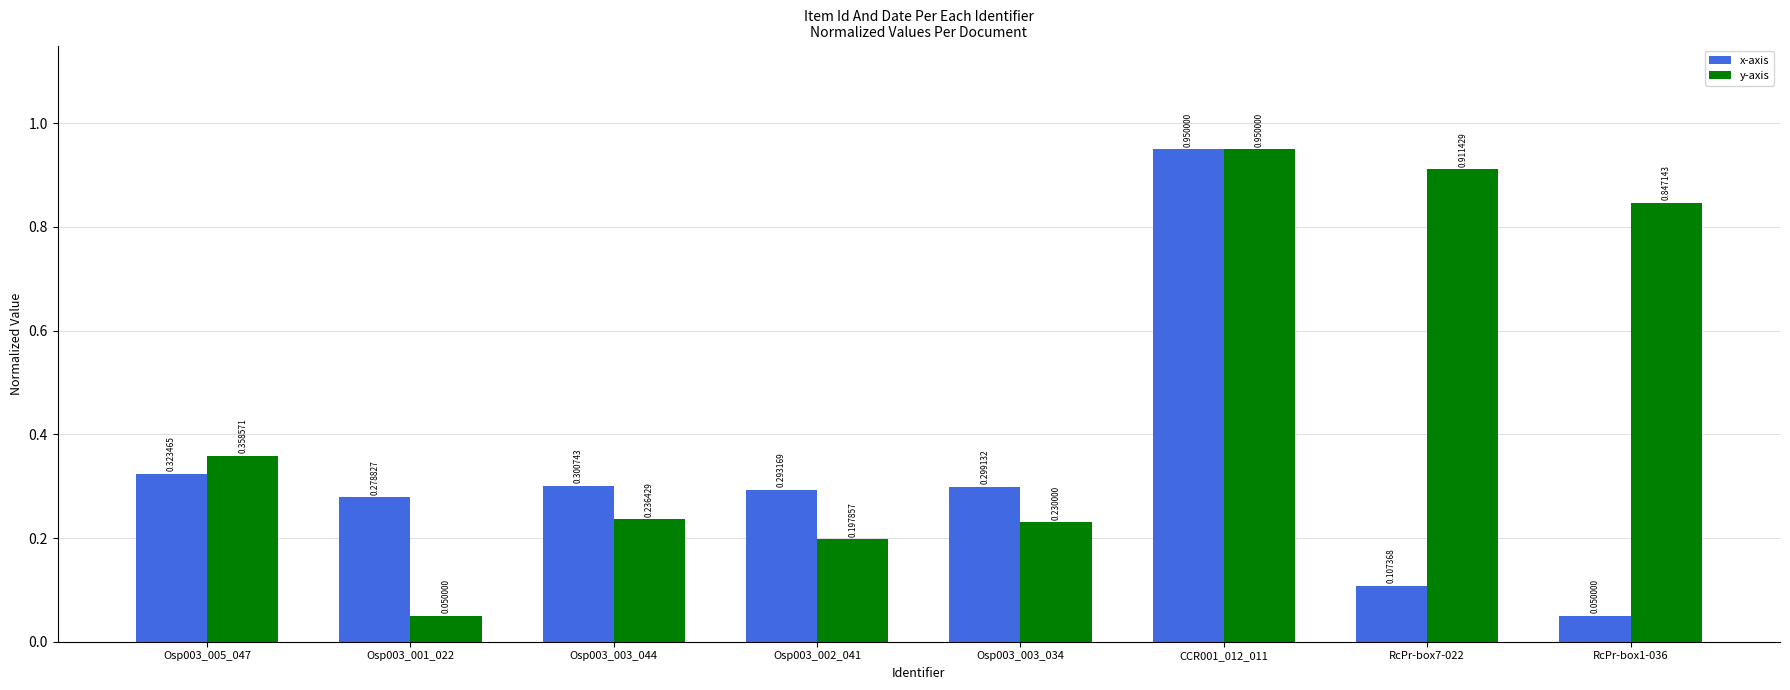

How many bars are there in total?

16